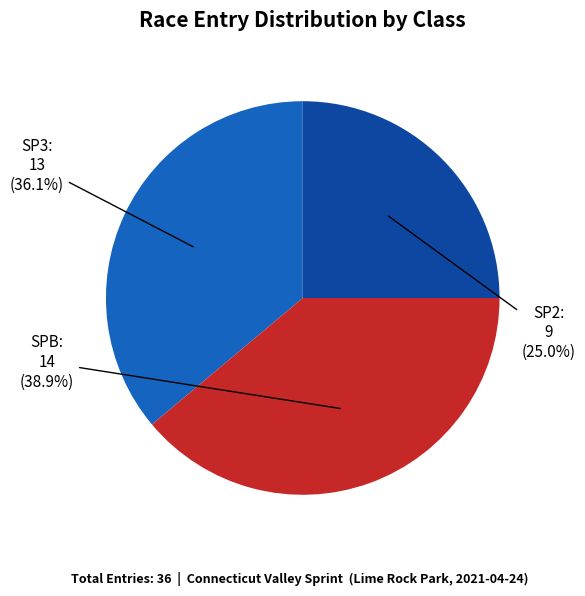

Is there a majority slice in this chart?

No